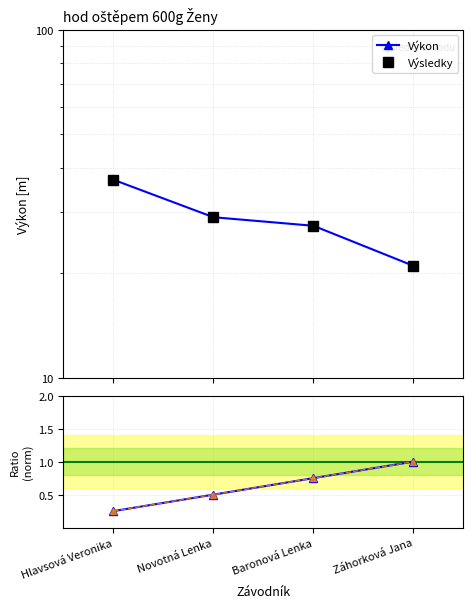

What is the maximum value for Pořadí (norm)?

1.0